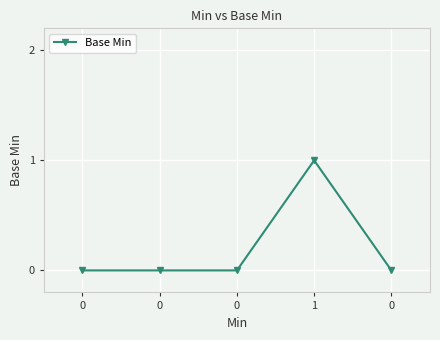

Reading right to left, transcribe all the data shown in this chart.

0=0	1=1	0=0	0=0	0=0